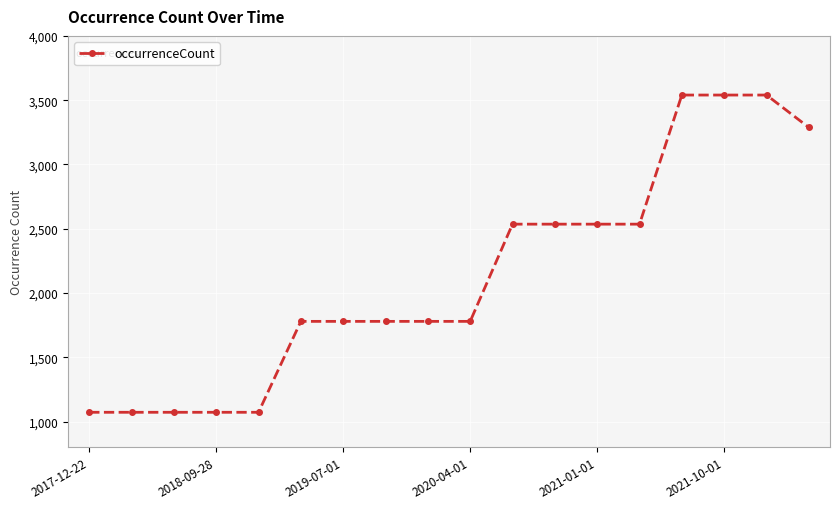

What is the value of the 6th point from the left?

1780